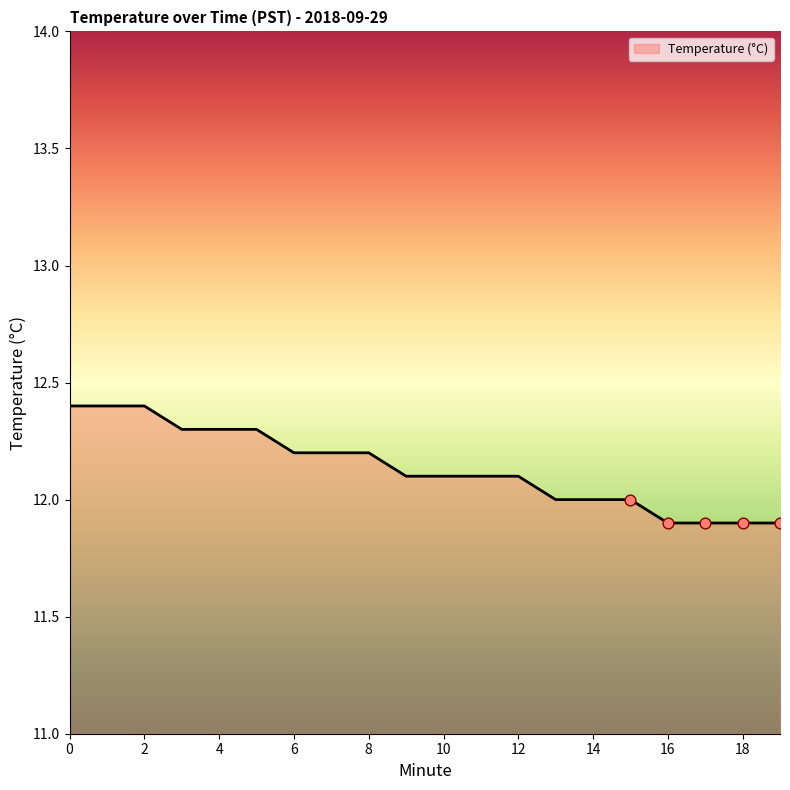

What is the smallest value displayed?

11.9